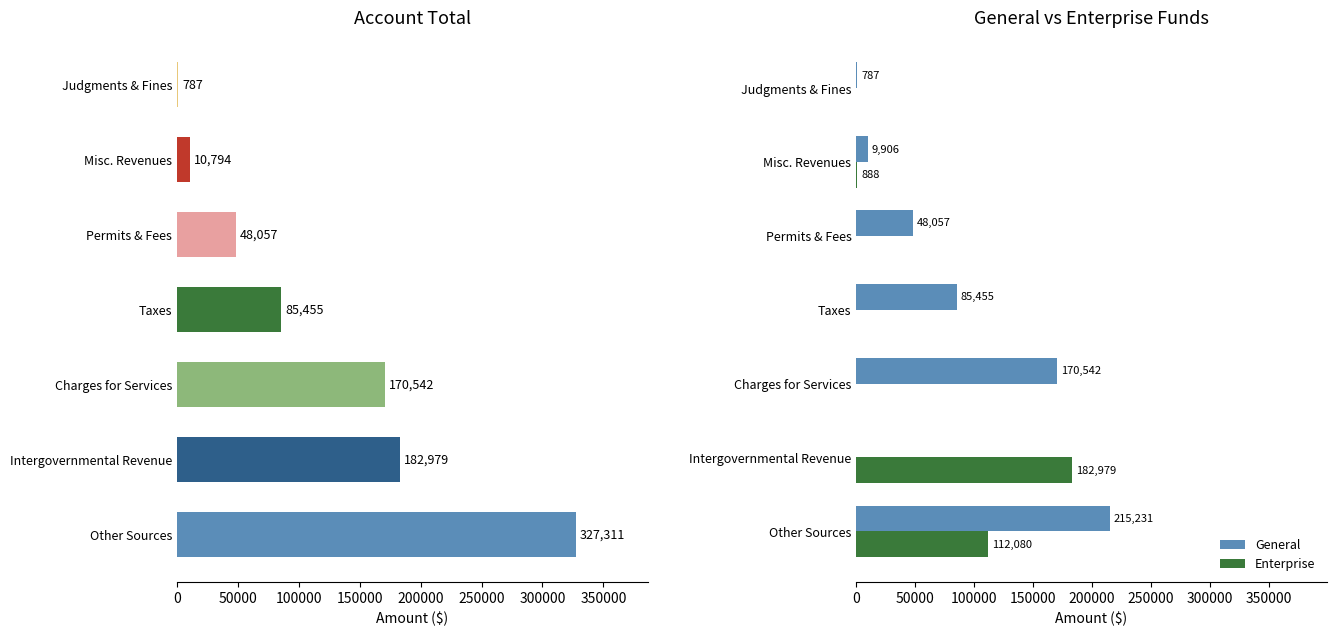

Which series has the widest spread of values?

Account Total